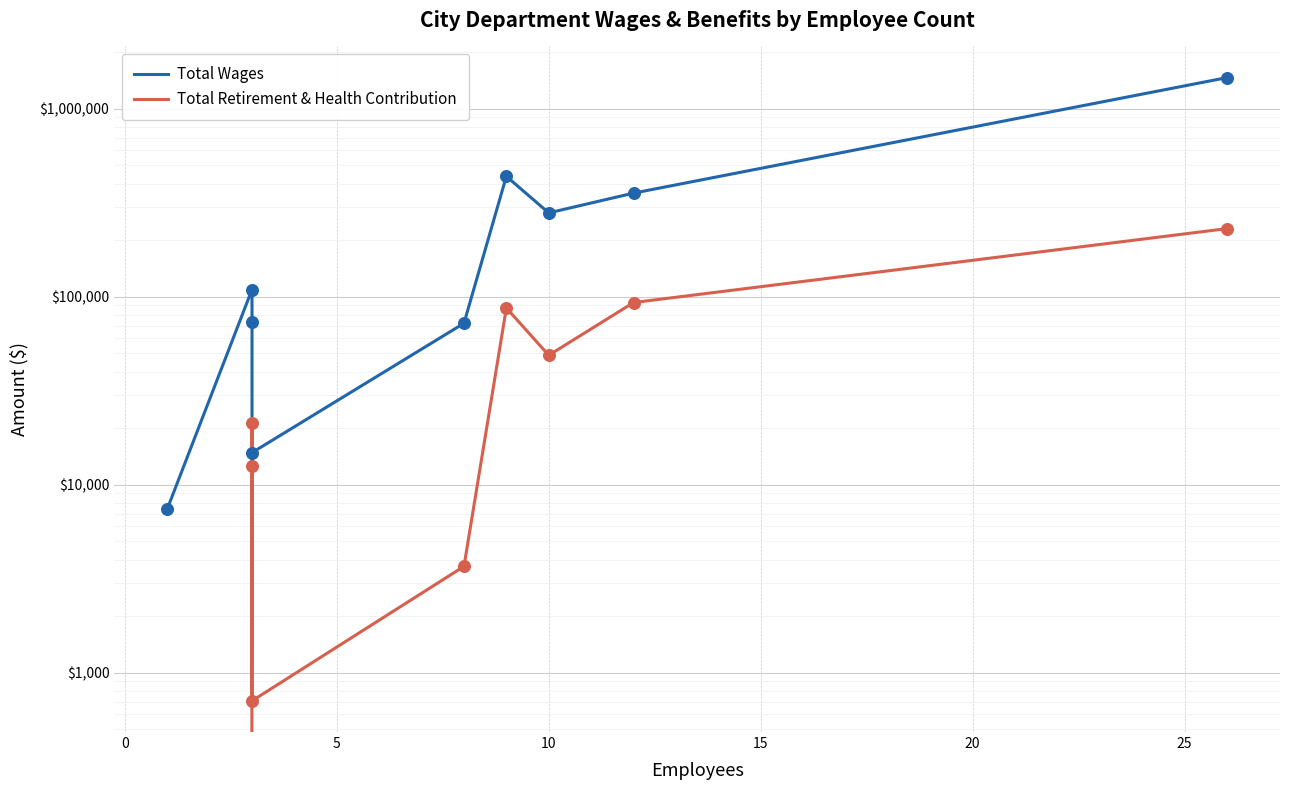

What are all the series names shown in the legend?

Total Wages, Total Retirement & Health Contribution